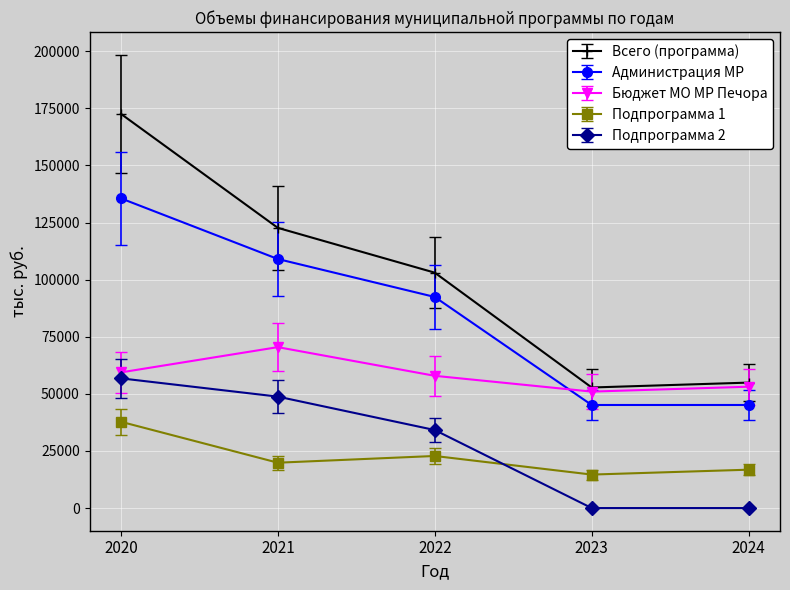

How many values in the Подпрограмма 1 series are below 19860?

2